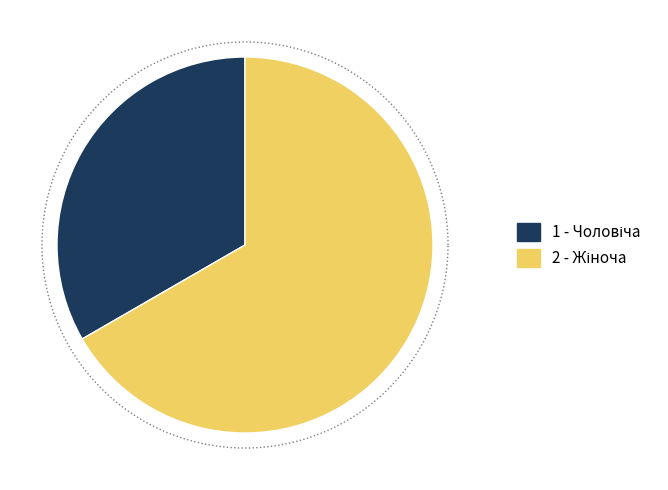

What percentage is NOT represented by Чоловіча?

66.7%